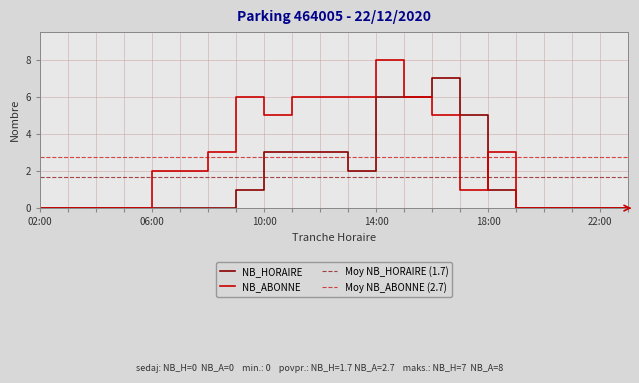

How many values in NB_HORAIRE are above zero?

10